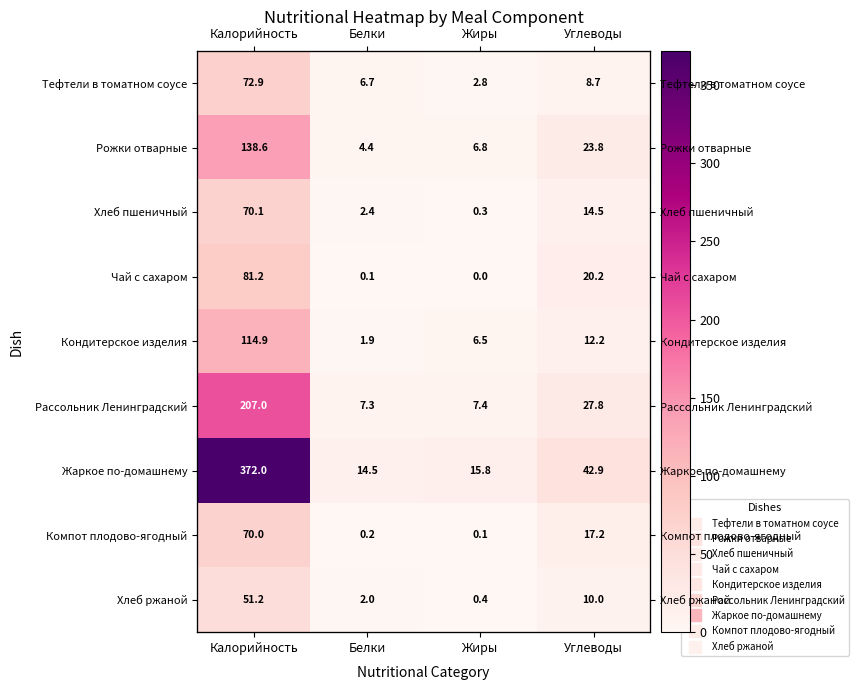

At which category does the chart reach its peak across all series?

Калорийность